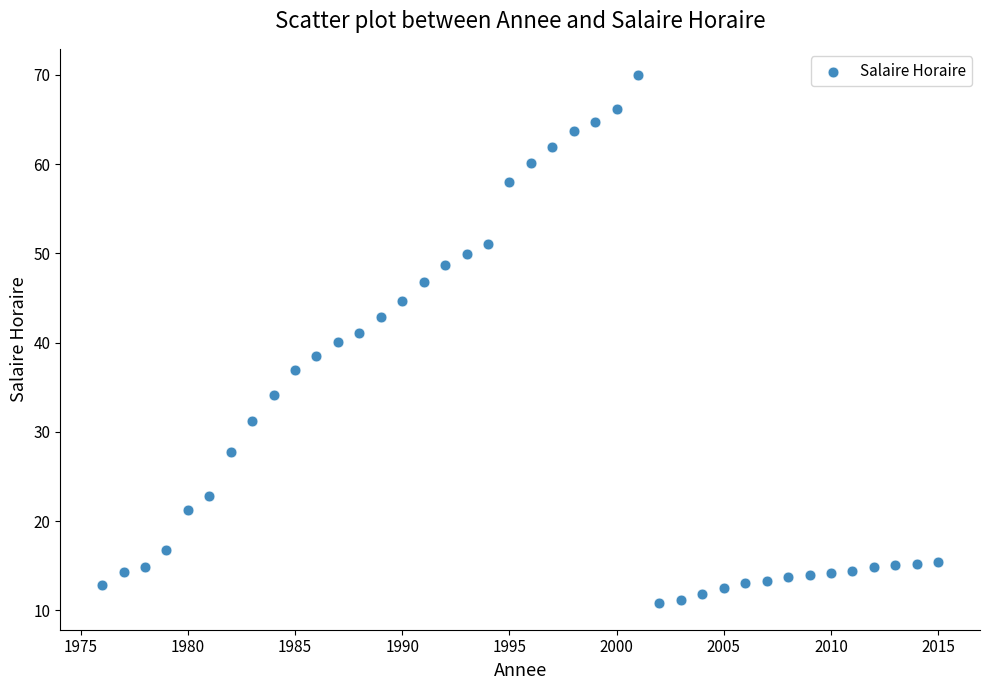

What is the range of X values (max minus min)?

39.0